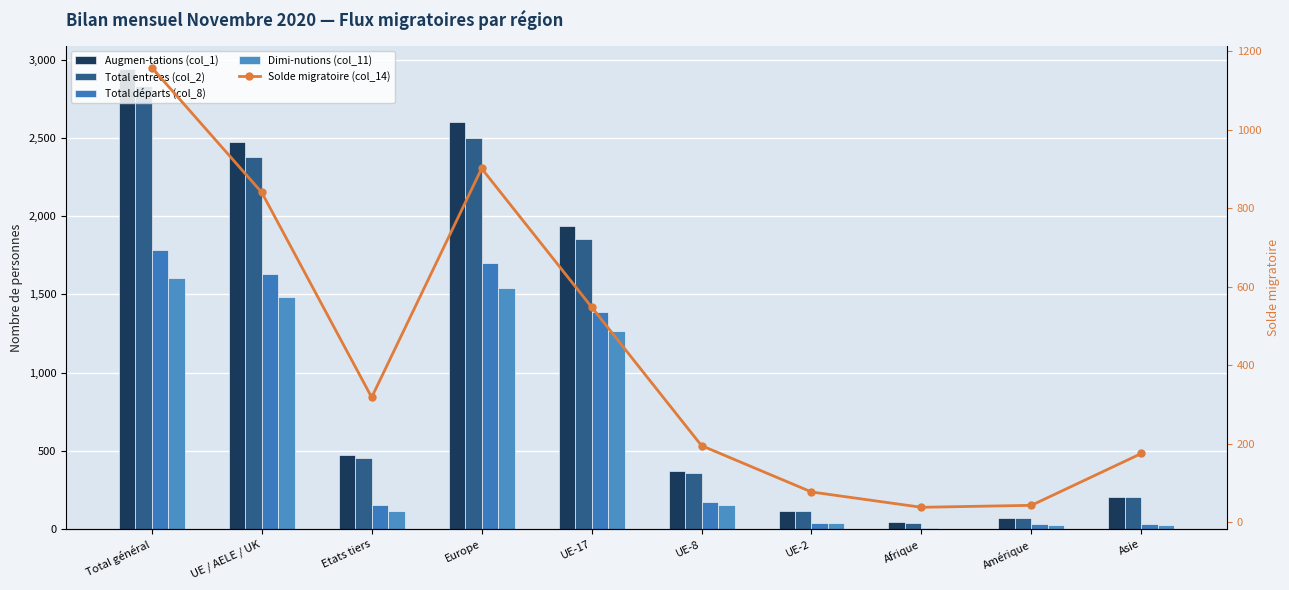

What is the spread (max minus min) of values at Afrique?

45